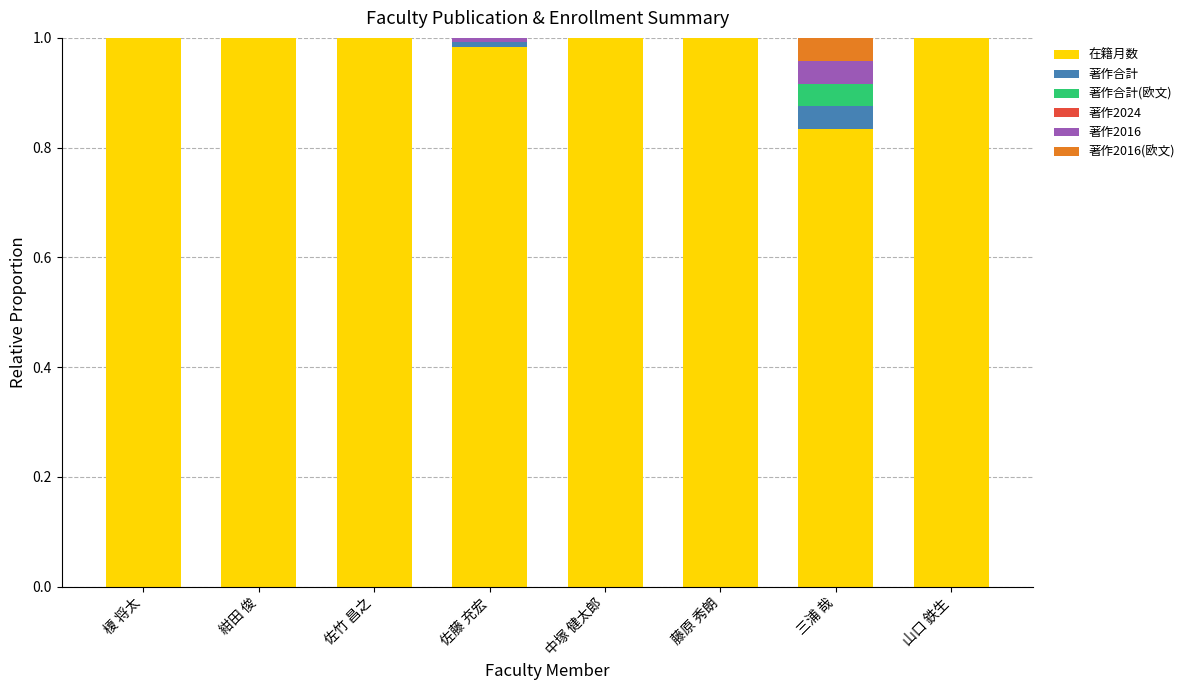

Is it true that 在籍月数 equals 1.0 at 佐竹 昌之?

True